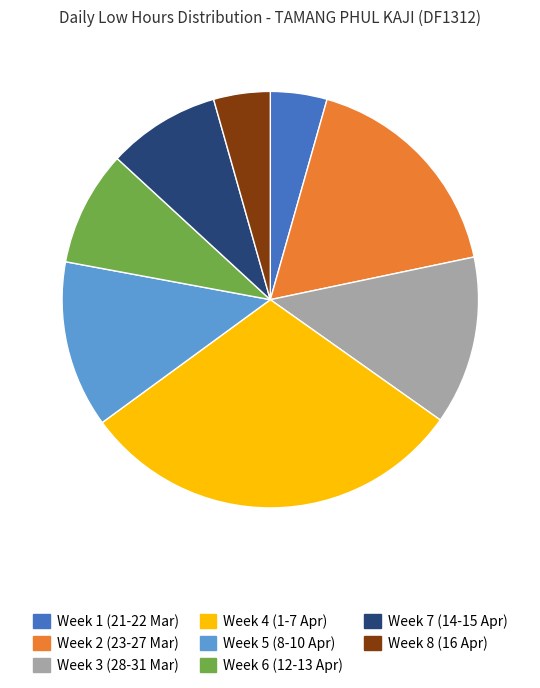

Which category has the biggest portion of the pie?

Week 4 (1-7 Apr)